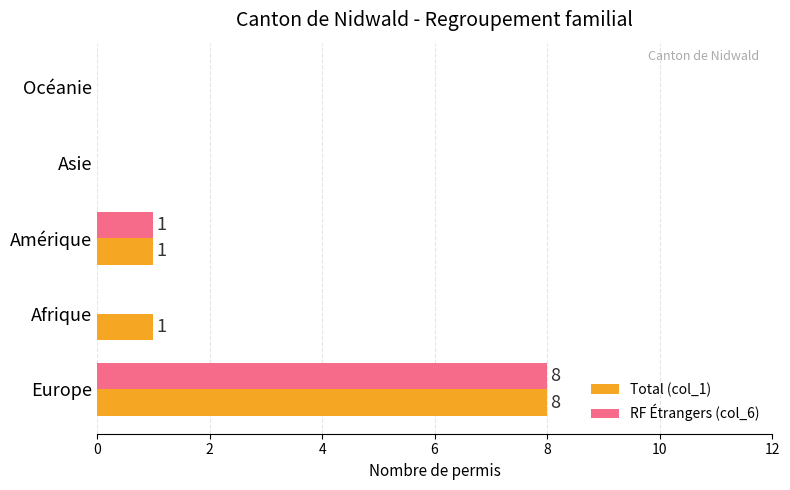

The Total (col_1) series shows 4 at Océanie. True or false?

False